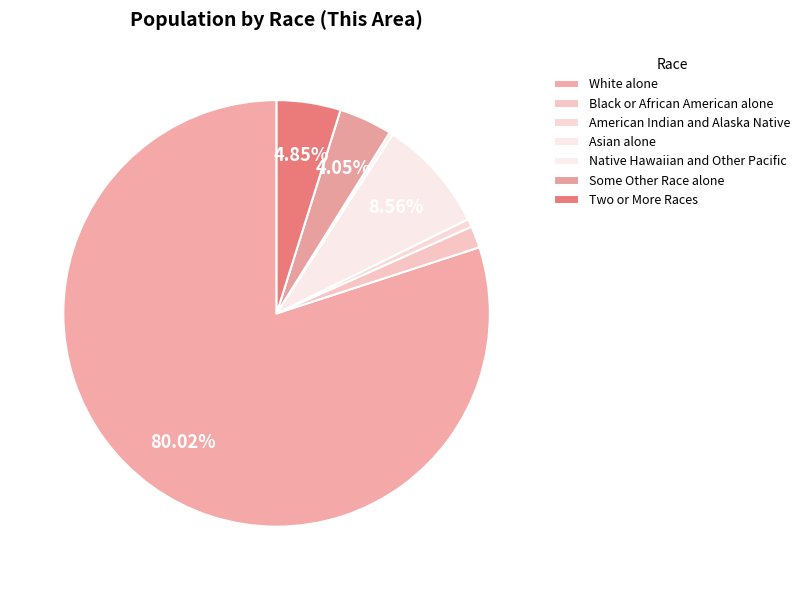

Which slice represents more than half of the pie?

White alone